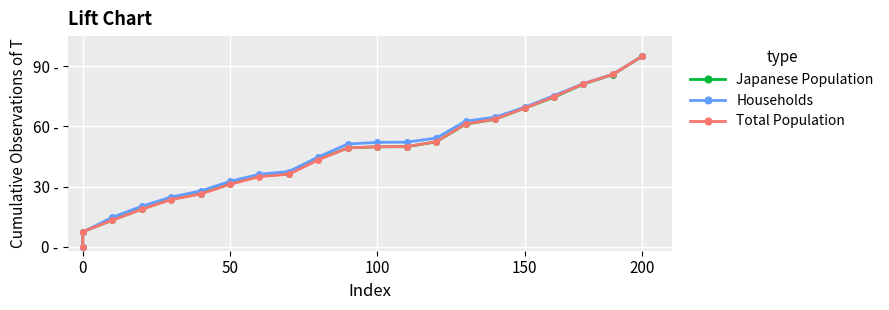

What are all the series names shown in the legend?

Japanese Population, Households, Total Population